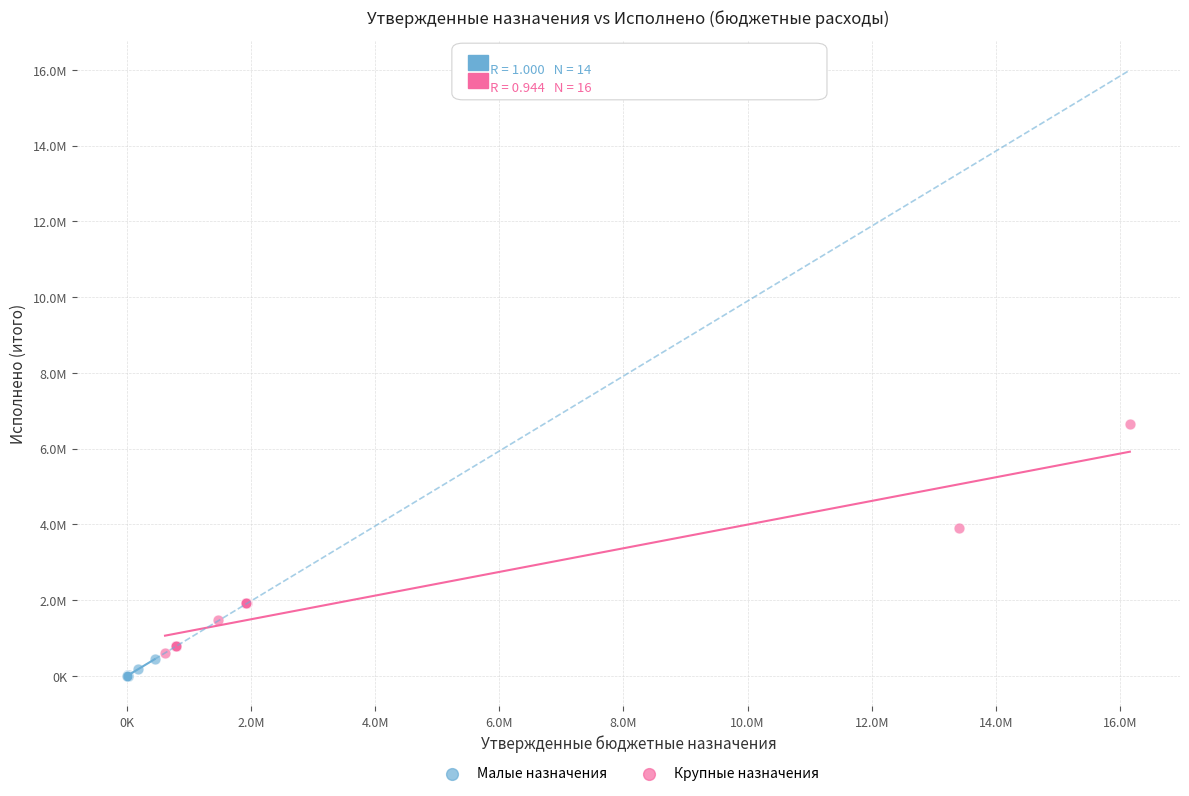

Which series reaches the maximum Y coordinate?

Крупные назначения